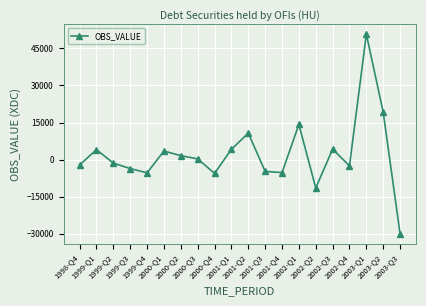

What is the label of the 2nd point from the right?

2003-Q2